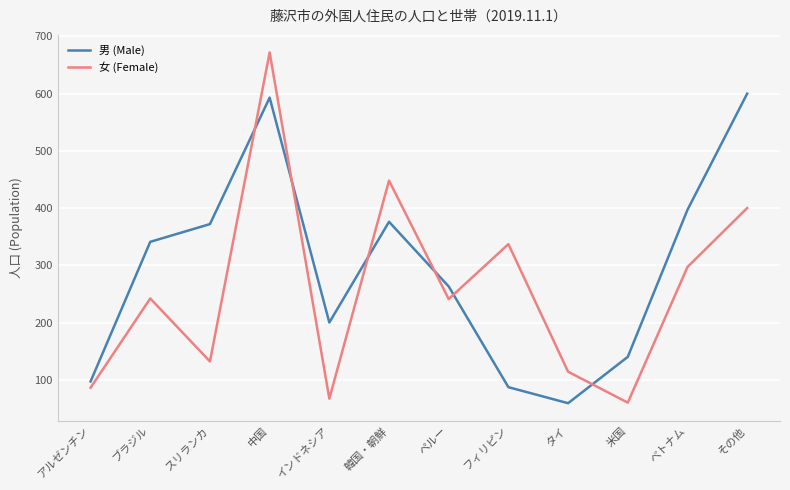

Between ブラジル and スリランカ, which series saw the biggest shift?

女 (Female)